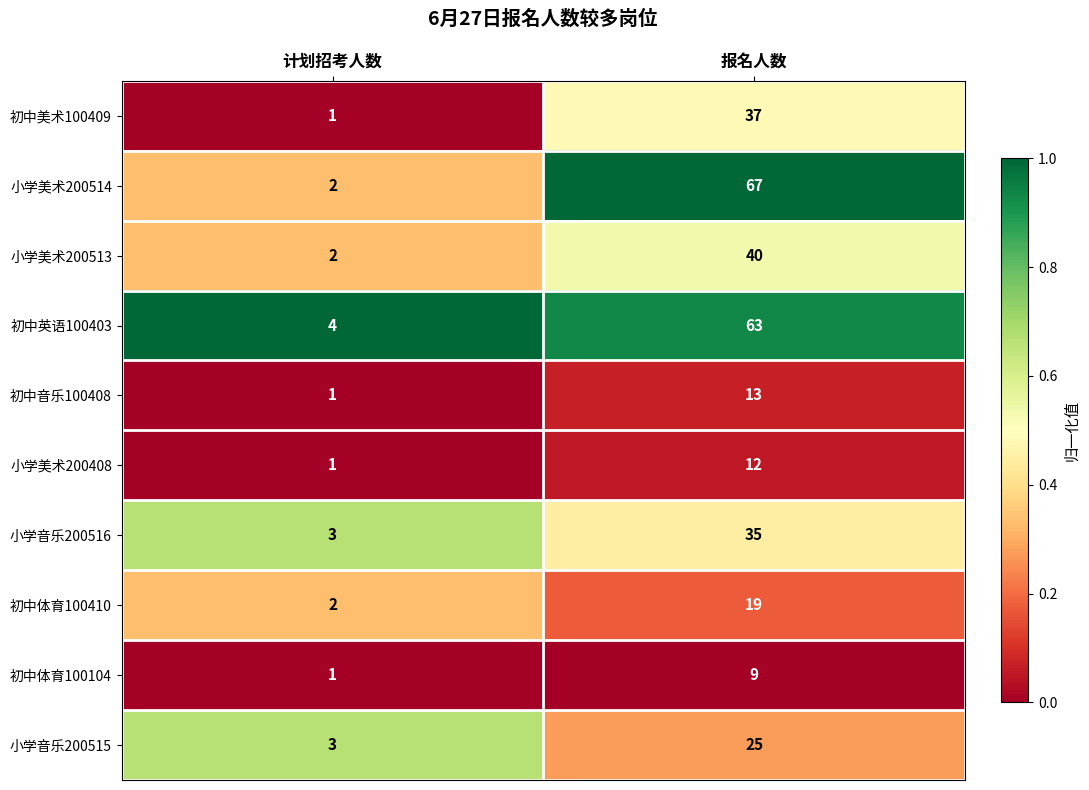

What is the difference between the 初中美术100409 values at 报名人数 and 计划招考人数?

36